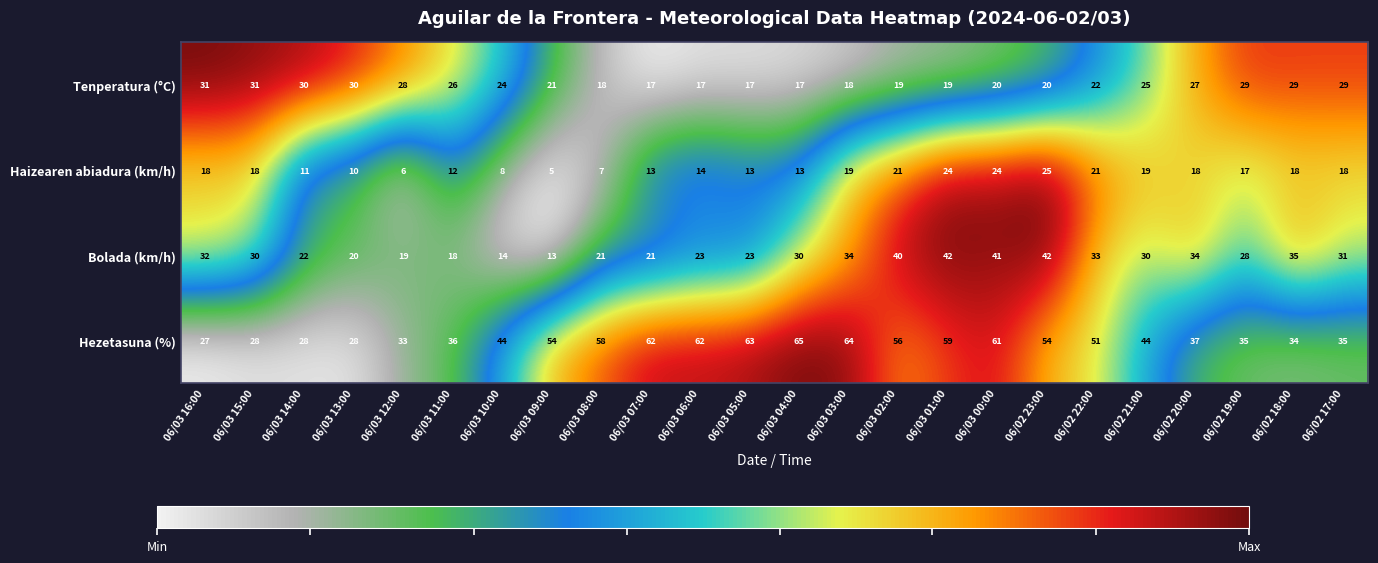

Which category has the lowest value across all series?

06/03 09:00